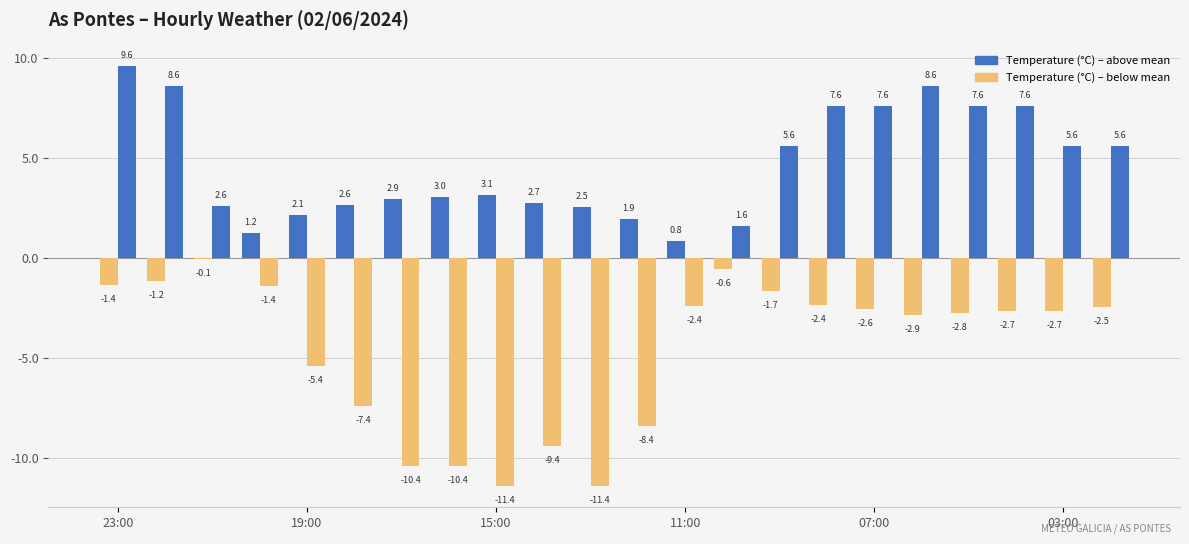

Does the chart contain stacked bars?

No